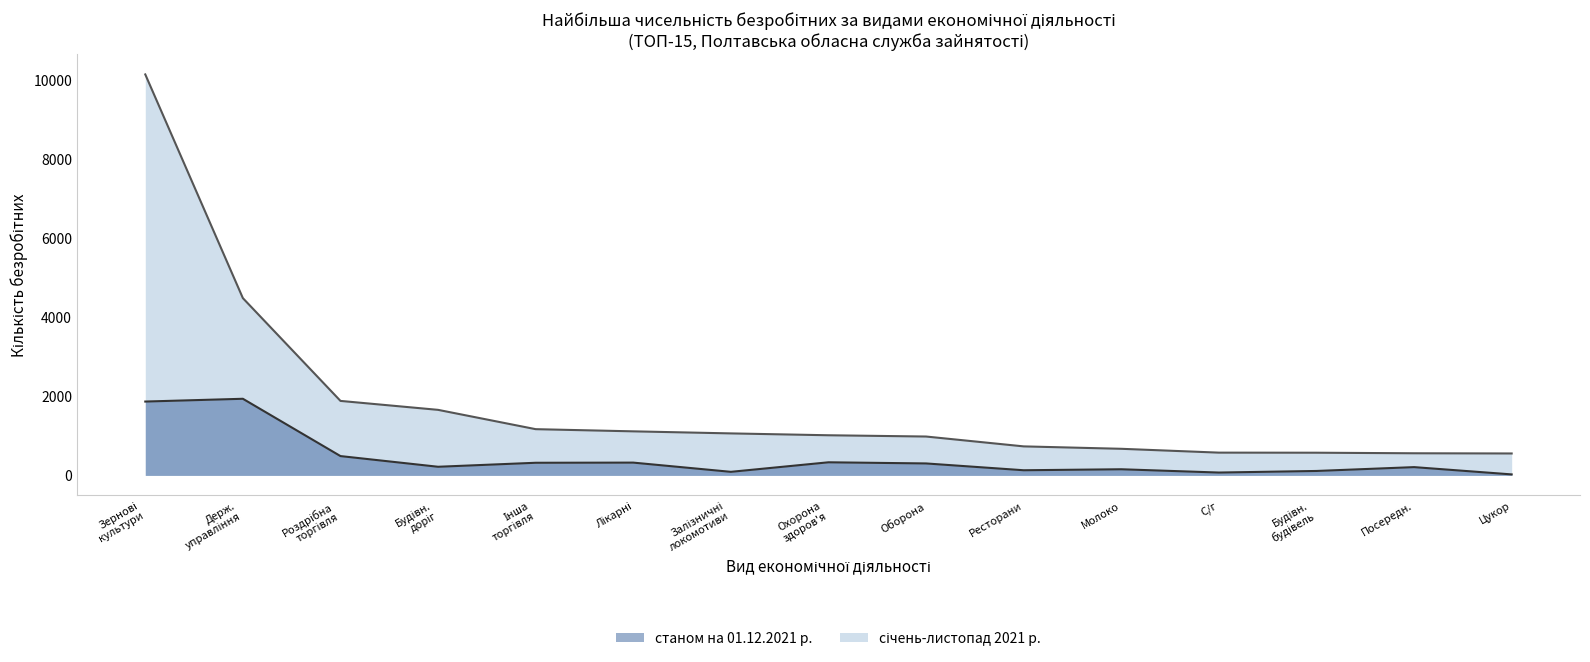

Does the chart have visible grid lines?

No